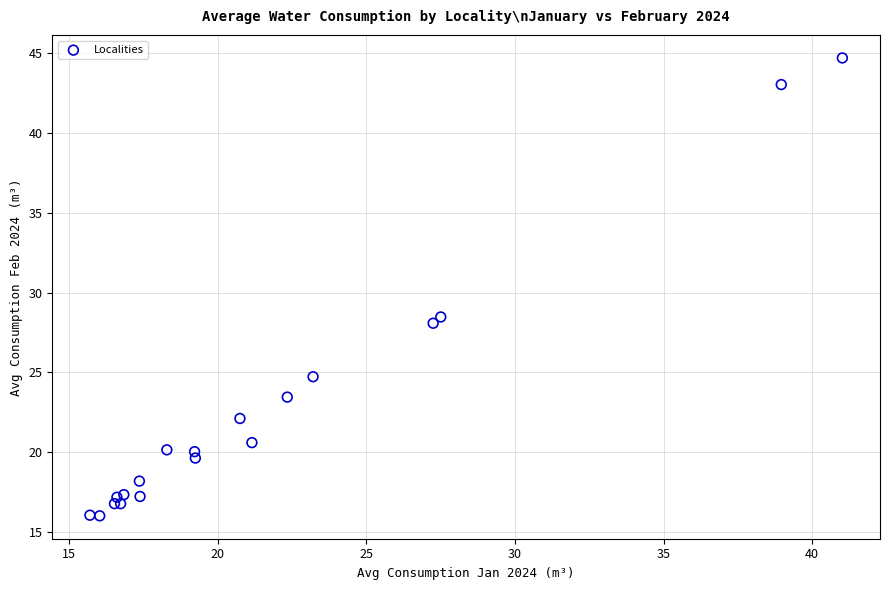

What Y value in the scatter plot is closest to 30?

28.5